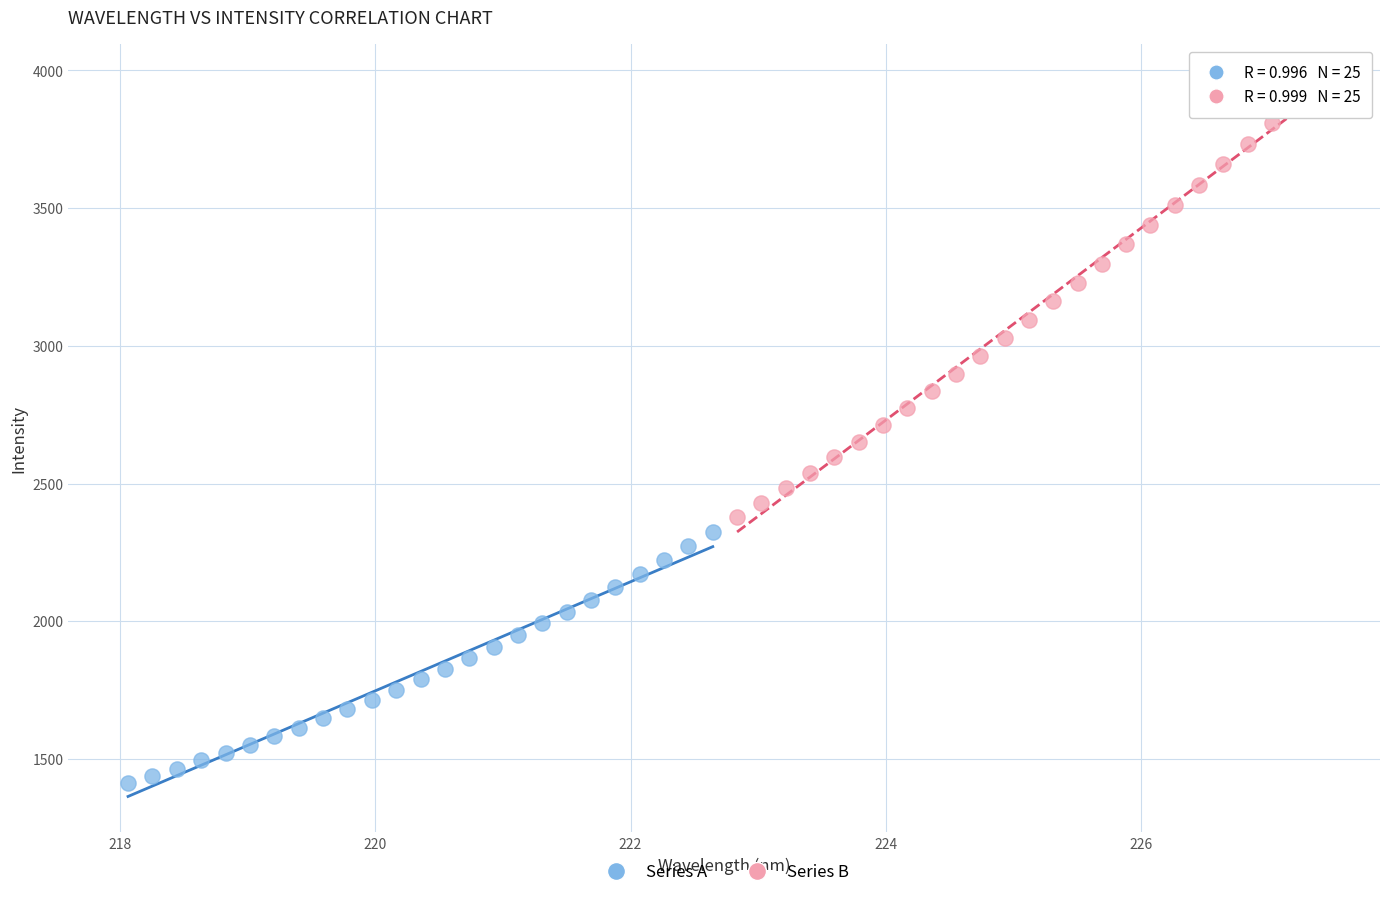

Which series reaches the minimum Y coordinate?

Series A